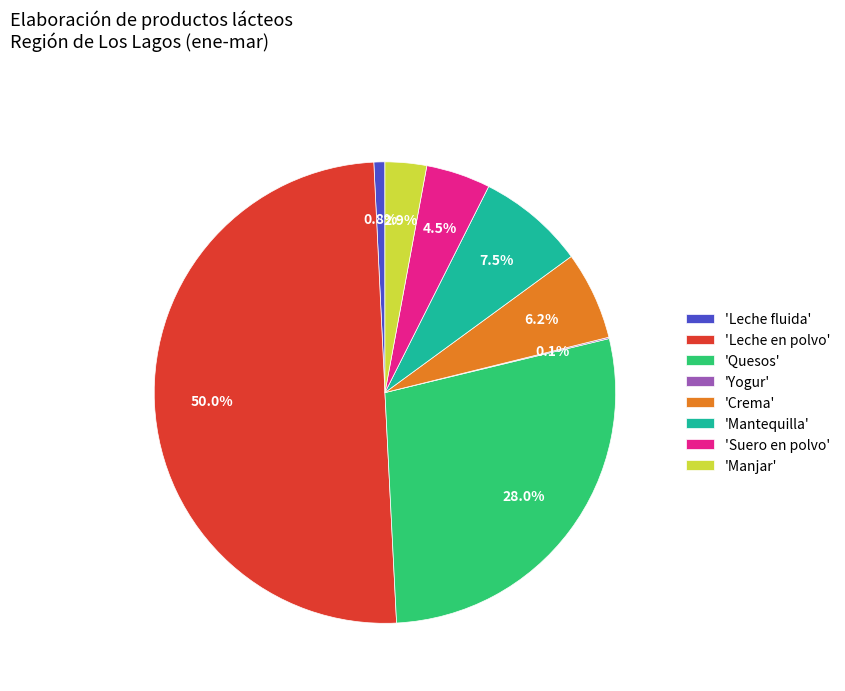

What is the majority slice?

'Leche en polvo'